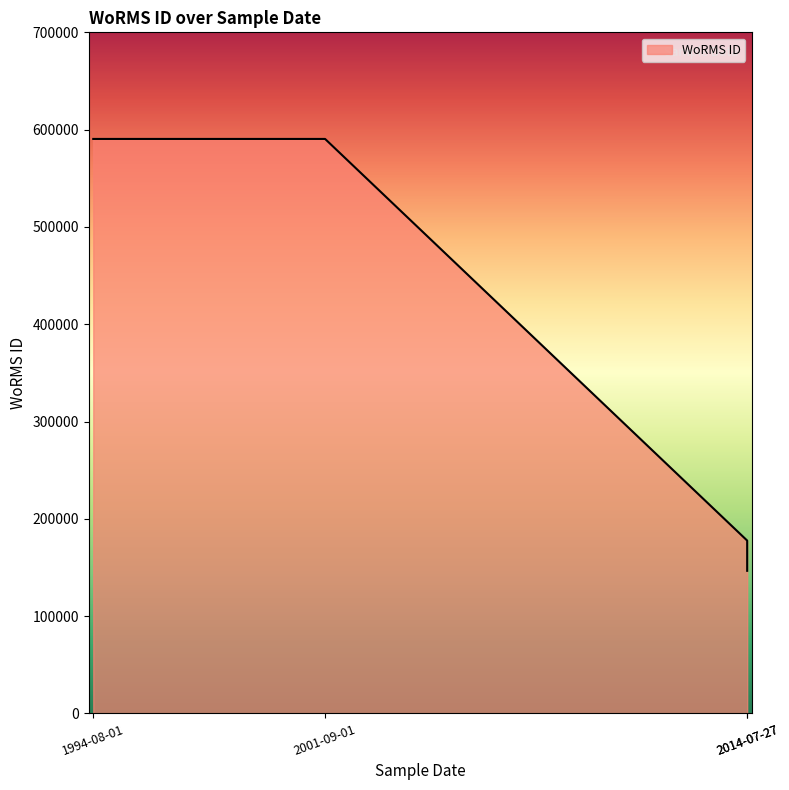

How many series are shown in this chart?

1